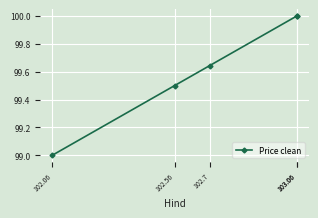

What is the sum of the values at 103.06 and 102.7?

199.6